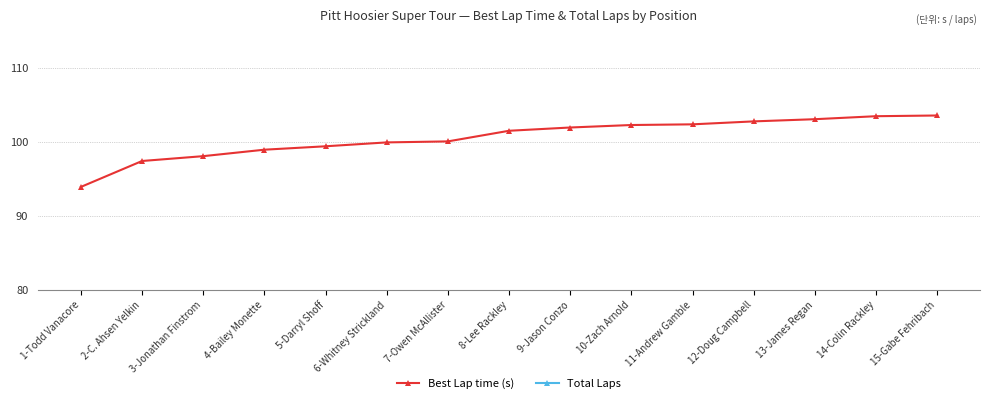

True or false: Best Lap time (s) and Total Laps intersect in this chart.

False